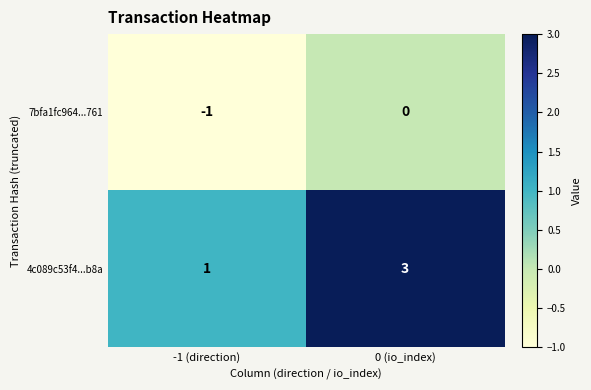

Rank the series by their average value, from highest to lowest.

4c089c53f4...b8a, 7bfa1fc964...761